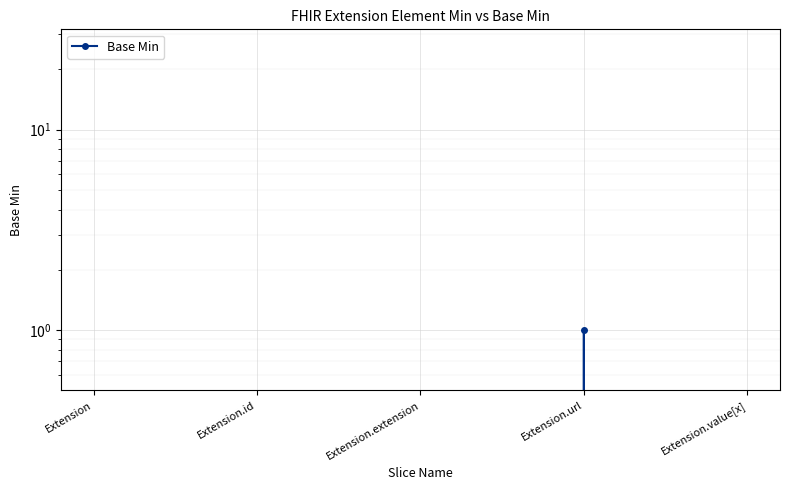

Rank the categories by value from lowest to highest.

Extension, Extension.id, Extension.extension, Extension.value[x], Extension.url